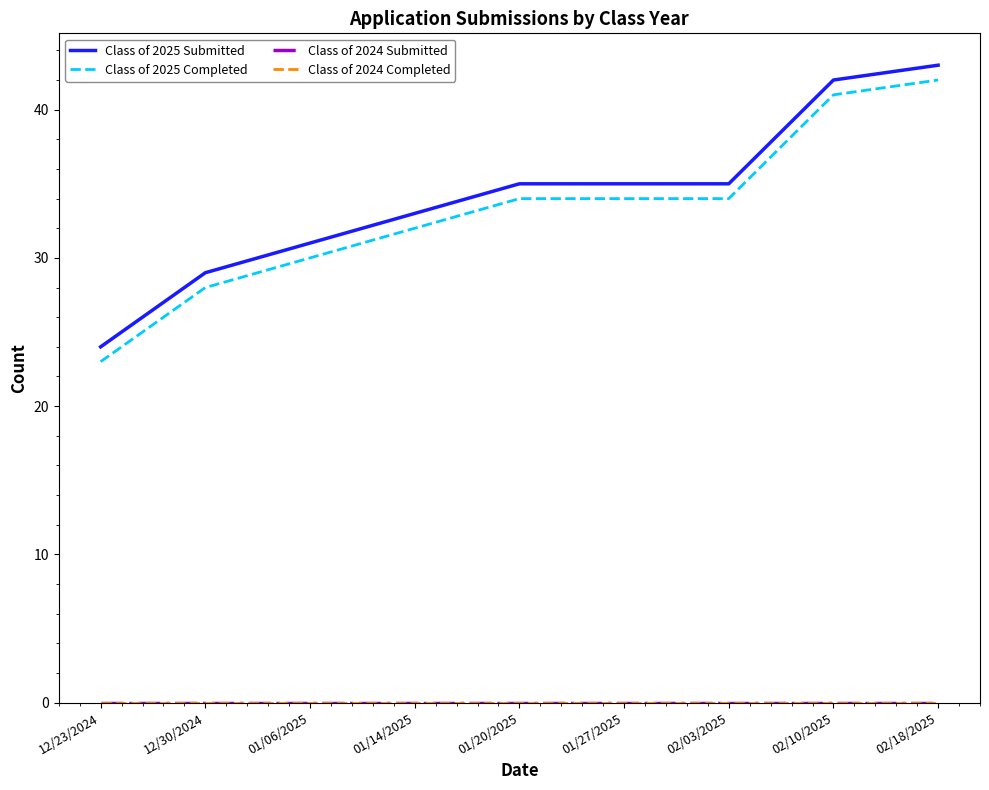

True or false: Class of 2025 Completed and Class of 2025 Submitted cross at least once.

False